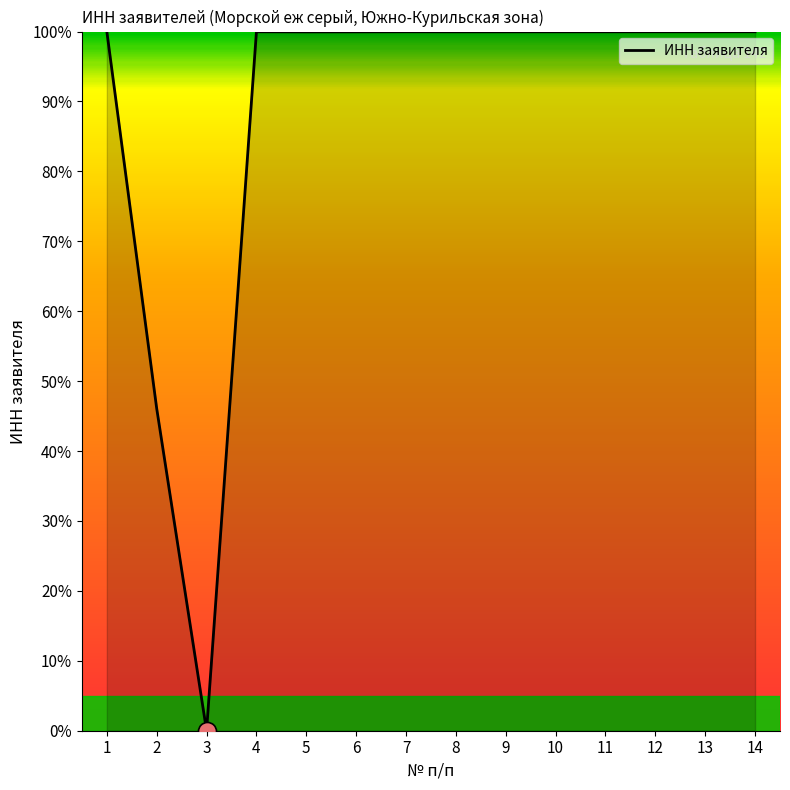

The value at 7 is 173.2. True or false?

False